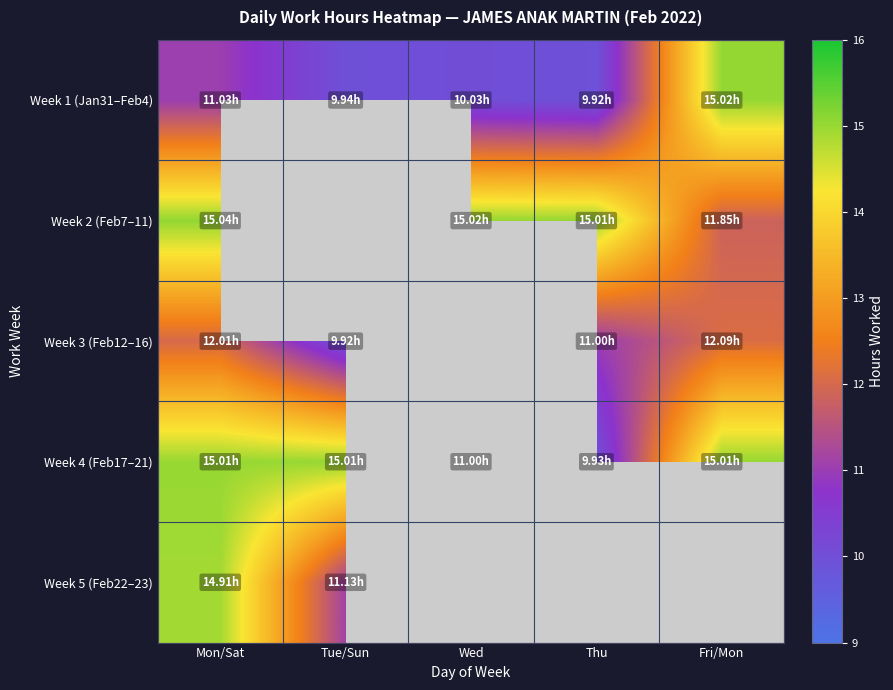

What is the difference between the maximum and second lowest values in the Week 4 (Feb17–21) series?

4.0